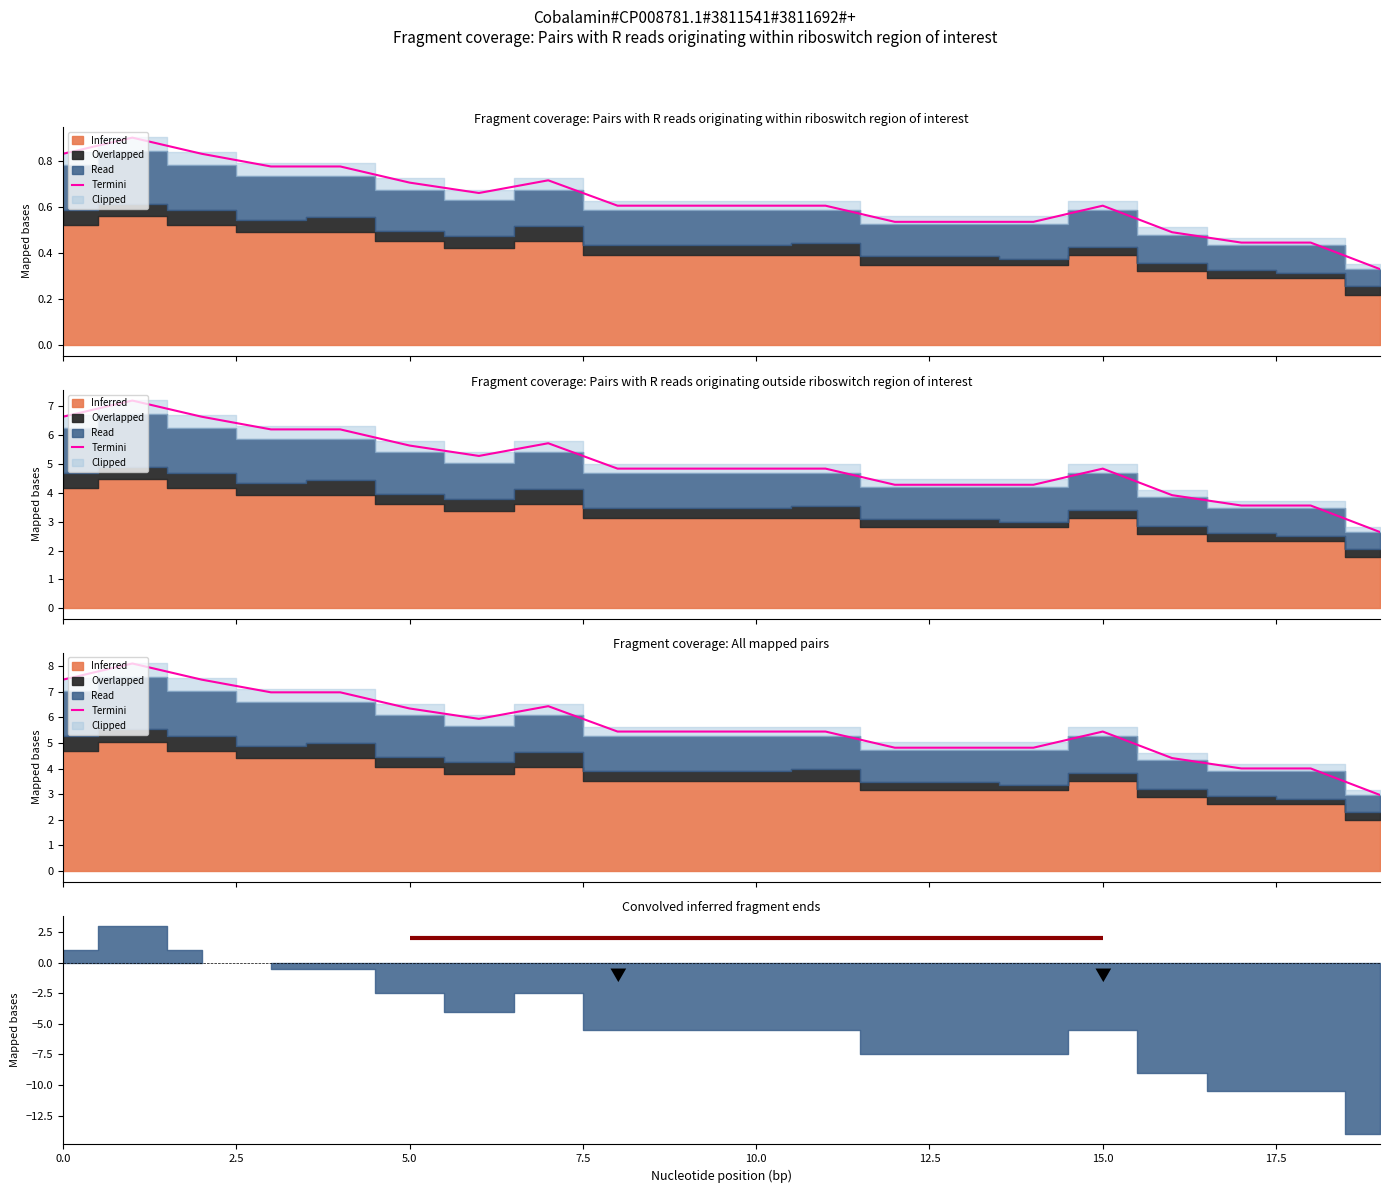

What is the label of the 5th point from the right?

15